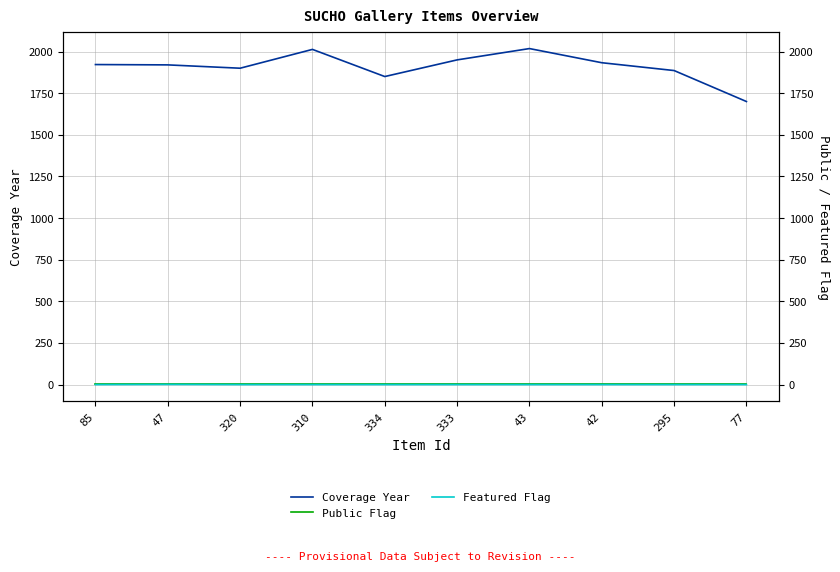

Rank the series by their maximum value, from highest to lowest.

Coverage Year, Public Flag, Featured Flag